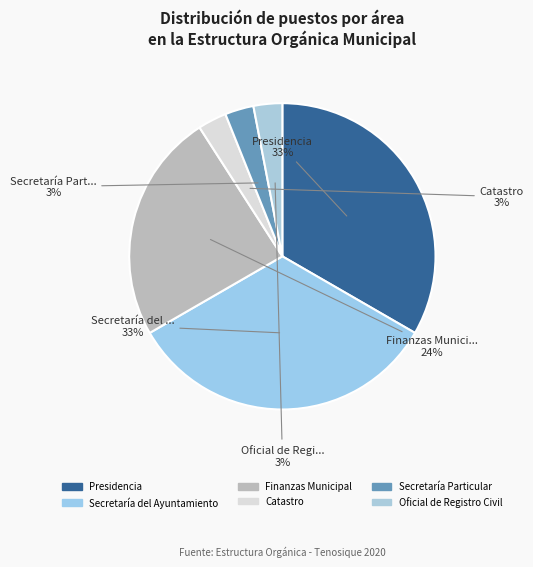

What portion of the pie excludes Oficial de Registro Civil?

97.0%